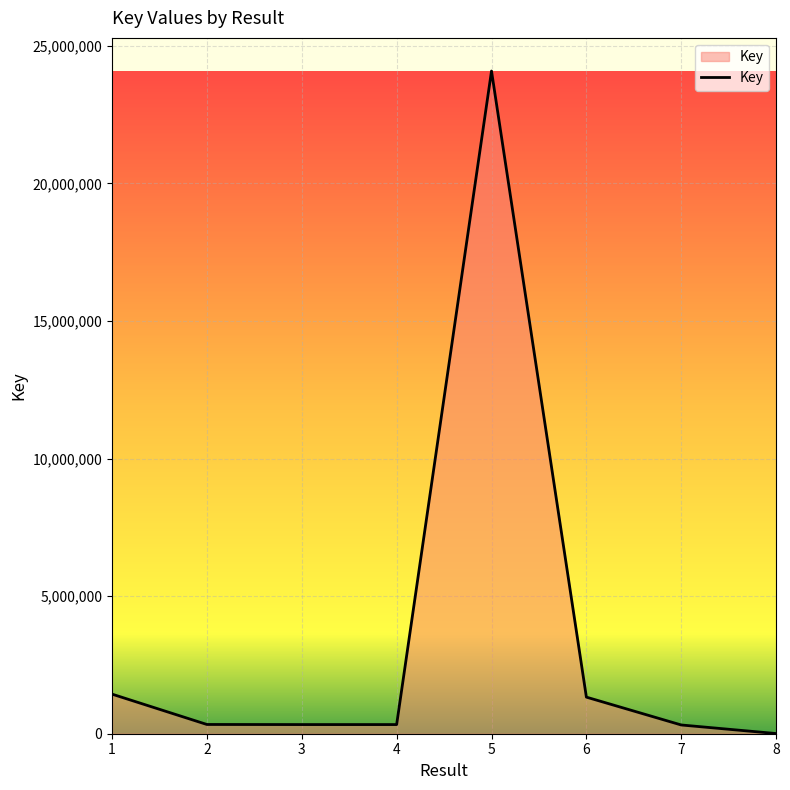

What is the greatest value displayed?

24080699